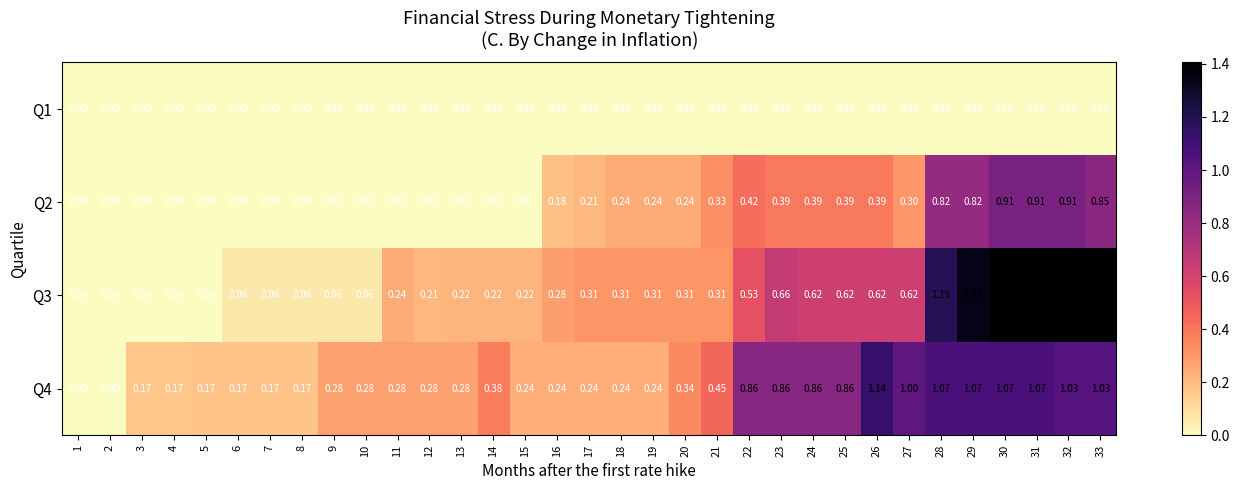

Reading left to right, list all the values displayed in this chart.

Q1: 1=0.0	2=0.0	3=0.0	4=0.0	5=0.0	6=0.0	7=0.0	8=0.0	9=0.0	10=0.0	11=0.0	12=0.0	13=0.0	14=0.0	15=0.0	16=0.0	17=0.0	18=0.0	19=0.0	20=0.0	21=0.0	22=0.0	23=0.0	24=0.0	25=0.0	26=0.0	27=0.0	28=0.0	29=0.0	30=0.0	31=0.0	32=0.0	33=0.0
Q2: 1=0.0	2=0.0	3=0.0	4=0.0	5=0.0	6=0.0	7=0.0	8=0.0	9=0.0	10=0.0	11=0.0	12=0.0	13=0.0	14=0.0	15=0.0	16=0.2	17=0.2	18=0.2	19=0.2	20=0.2	21=0.3	22=0.4	23=0.4	24=0.4	25=0.4	26=0.4	27=0.3	28=0.8	29=0.8	30=0.9	31=0.9	32=0.9	33=0.8
Q3: 1=0.0	2=0.0	3=0.0	4=0.0	5=0.0	6=0.1	7=0.1	8=0.1	9=0.1	10=0.1	11=0.2	12=0.2	13=0.2	14=0.2	15=0.2	16=0.3	17=0.3	18=0.3	19=0.3	20=0.3	21=0.3	22=0.5	23=0.7	24=0.6	25=0.6	26=0.6	27=0.6	28=1.2	29=1.3	30=1.4	31=1.4	32=1.4	33=1.4
Q4: 1=0.0	2=0.0	3=0.2	4=0.2	5=0.2	6=0.2	7=0.2	8=0.2	9=0.3	10=0.3	11=0.3	12=0.3	13=0.3	14=0.4	15=0.2	16=0.2	17=0.2	18=0.2	19=0.2	20=0.3	21=0.5	22=0.9	23=0.9	24=0.9	25=0.9	26=1.1	27=1.0	28=1.1	29=1.1	30=1.1	31=1.1	32=1.0	33=1.0